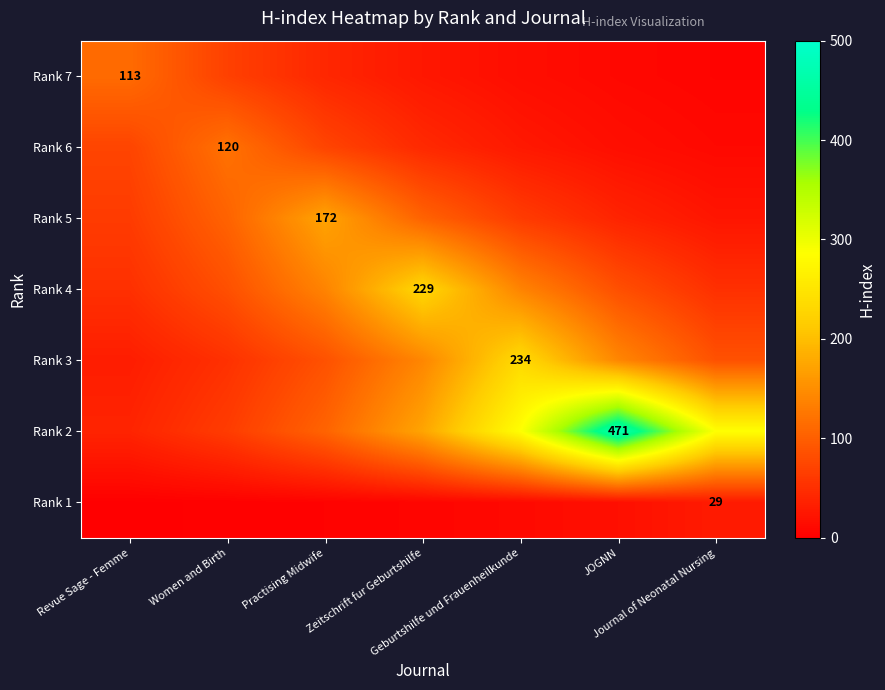

What is the lowest value of the Rank 6 series?

9.9